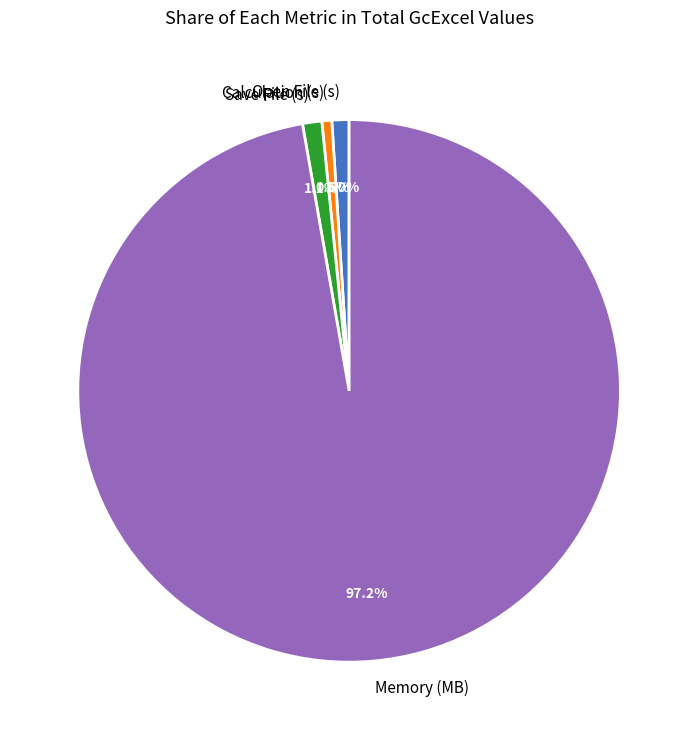

Count the number of slices in the pie.

4